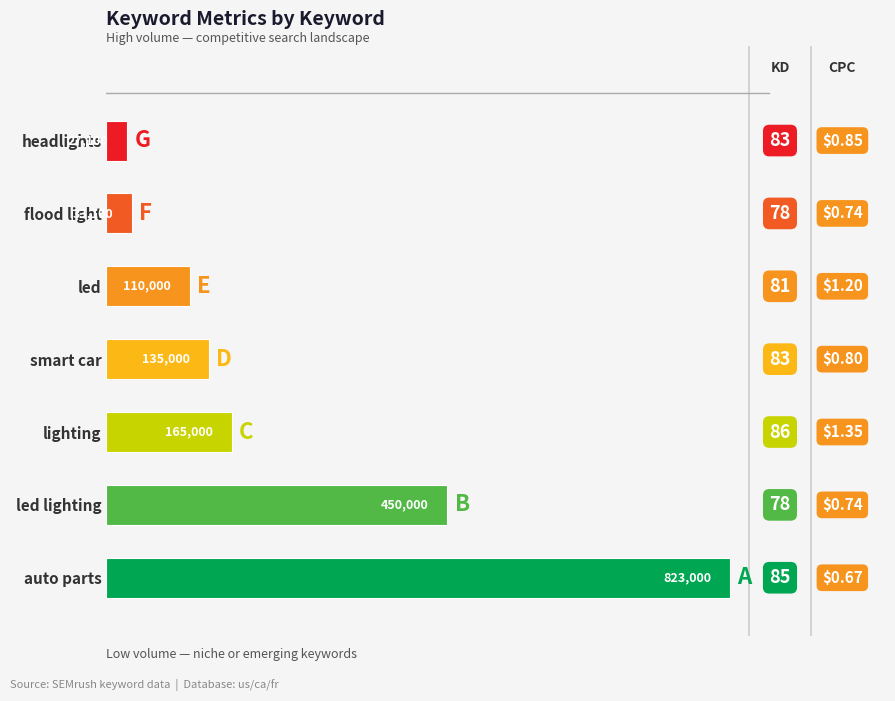

Does the chart contain any negative values?

No